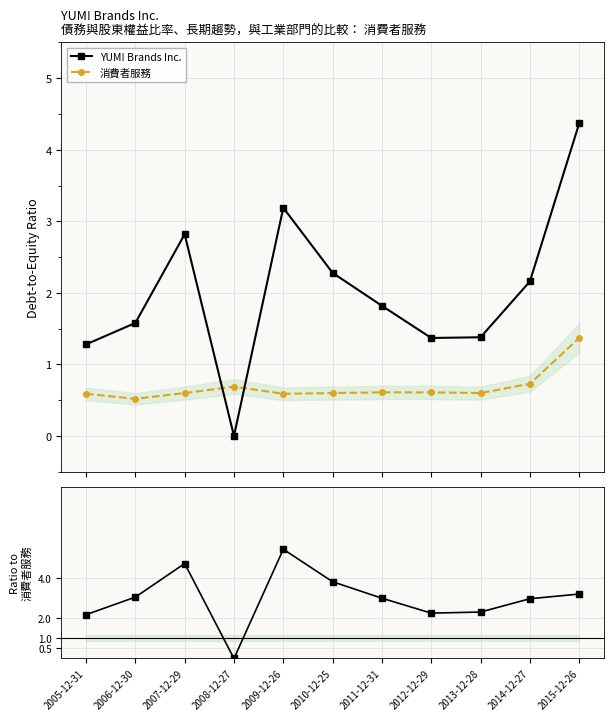

What is the label of the 11th point from the right?

2005-12-31